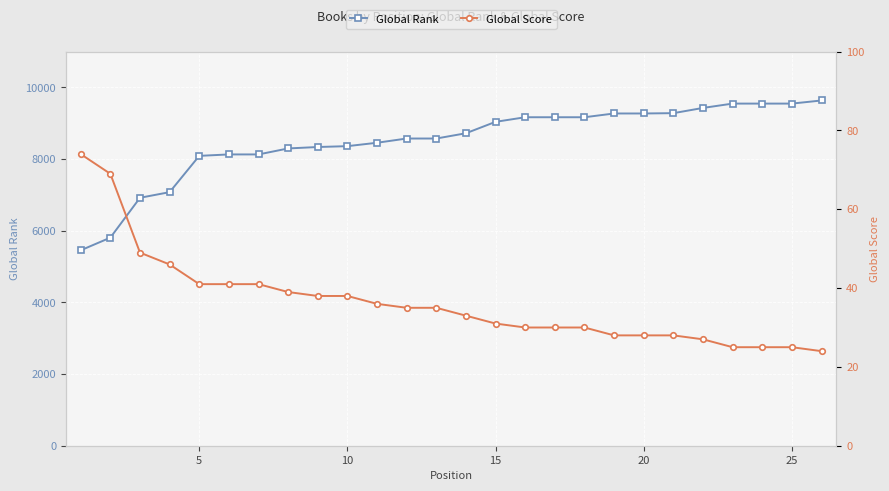

What is the highest value of the Global Rank series?

9637